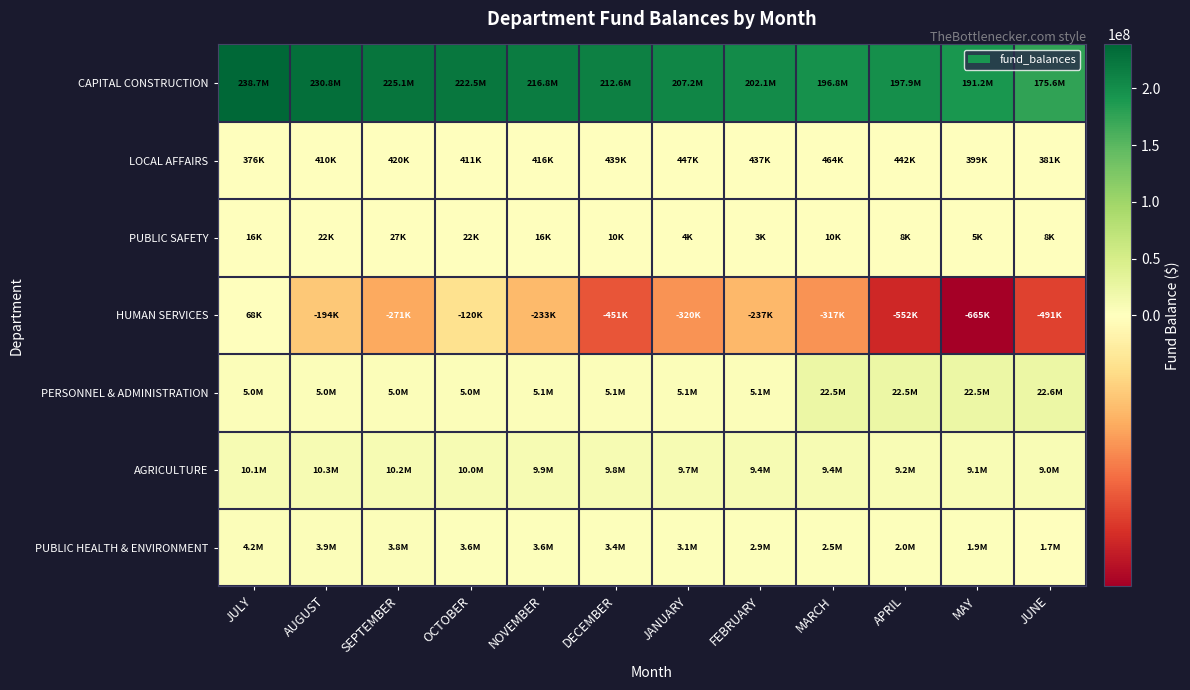

Between AUGUST and MARCH, which series saw the biggest shift?

CAPITAL CONSTRUCTION